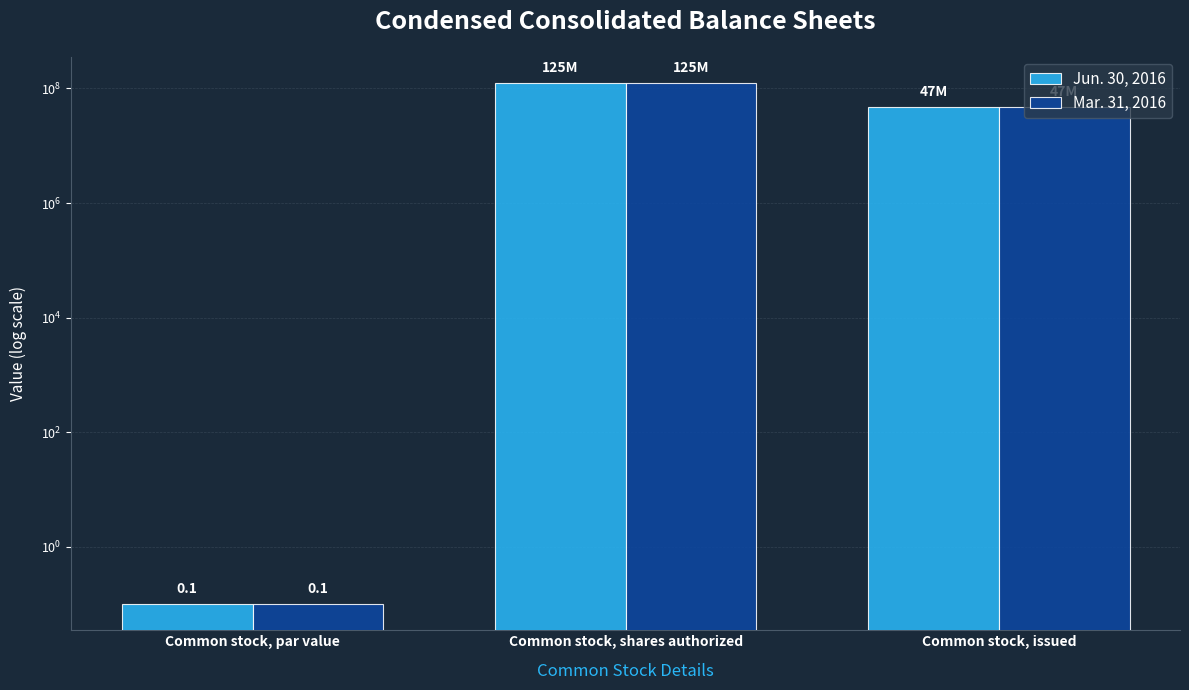

How many bars are there in each group?

2